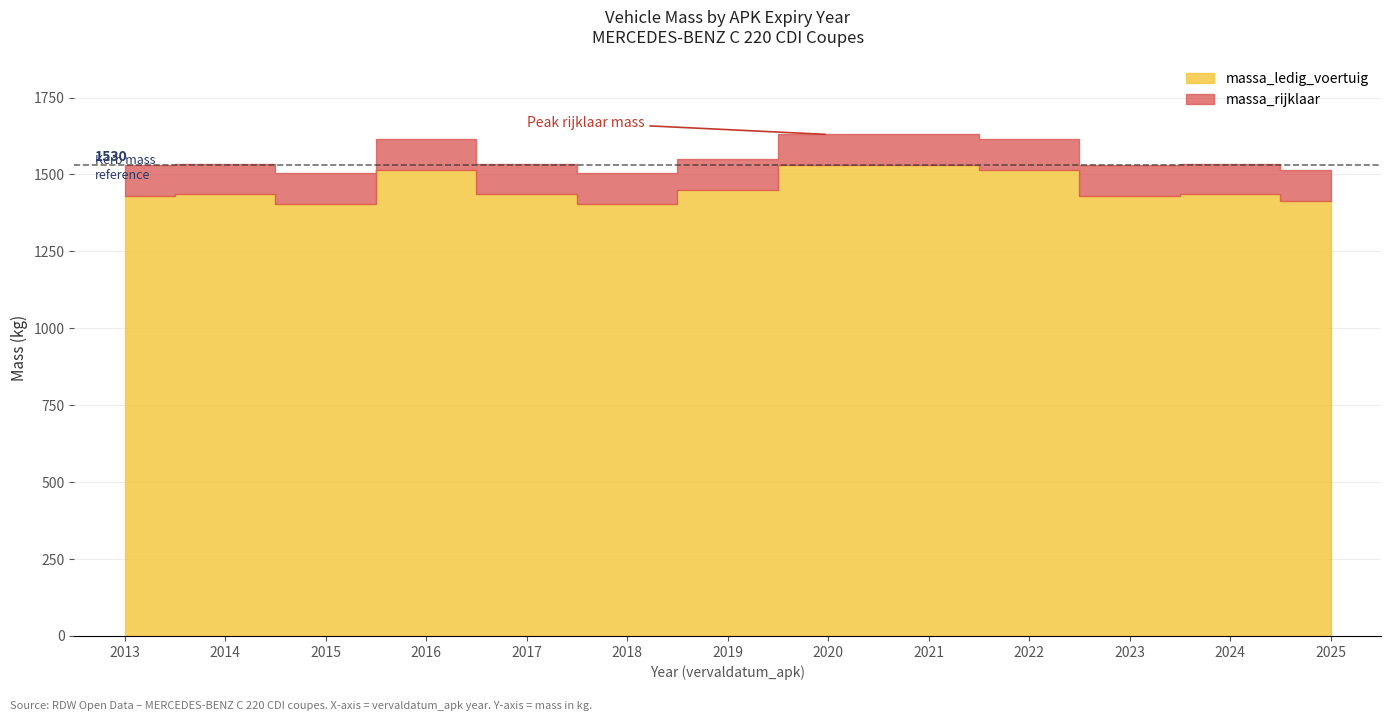

What is the value of the massa_rijklaar point at the 10th from the left?

1615